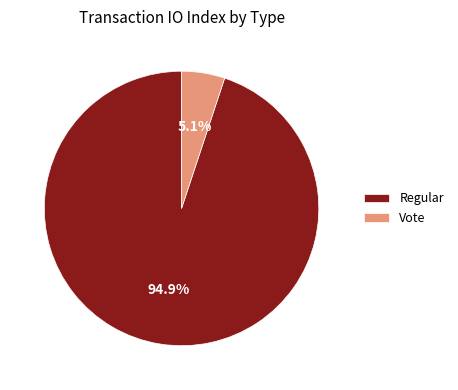

Rank the categories by value from highest to lowest.

Regular, Vote